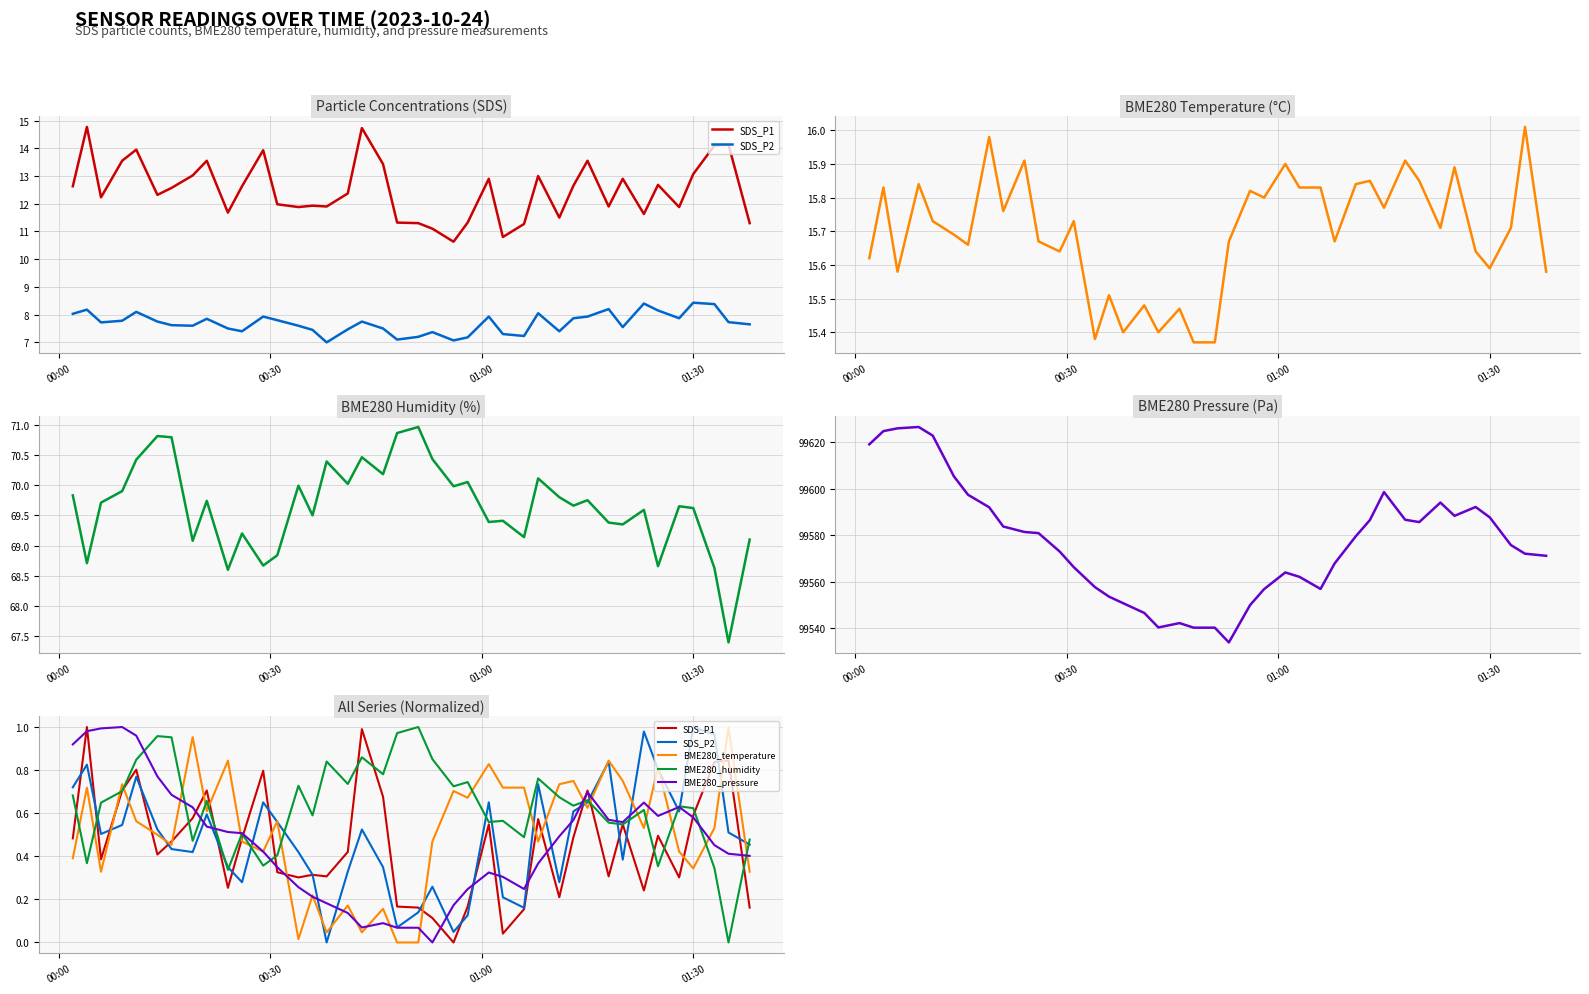

After their last crossing, which series has the higher values: BME280_temperature or SDS_P1?

BME280_temperature